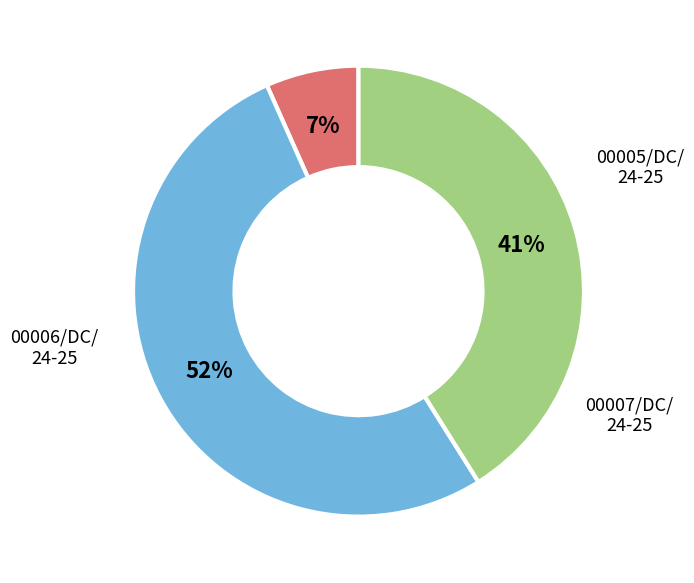

How many slices are in this pie chart?

3